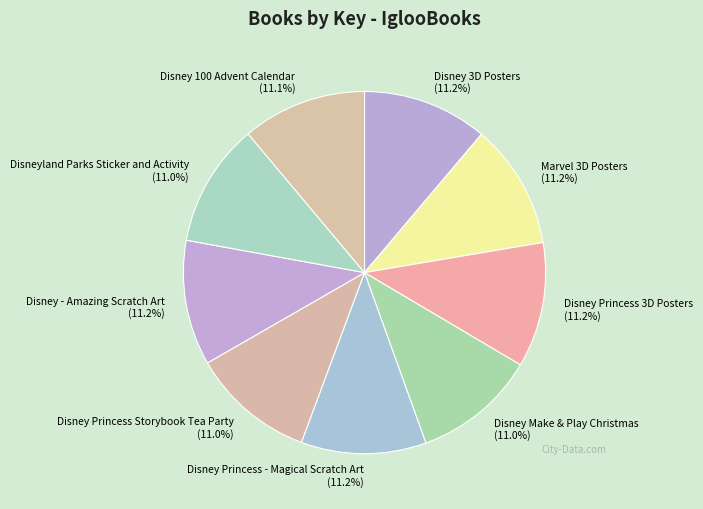

How many segments does this pie chart have?

9